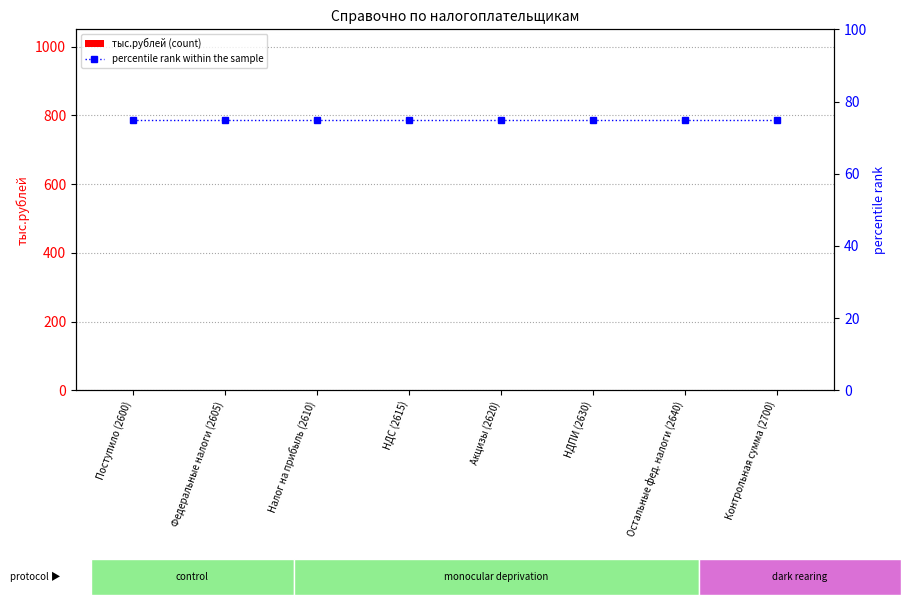

Reading left to right, extract all data points from this chart.

тыс.рублей (count): 0	0	0	0	0	0	0	0
percentile rank within the sample: 75	75	75	75	75	75	75	75